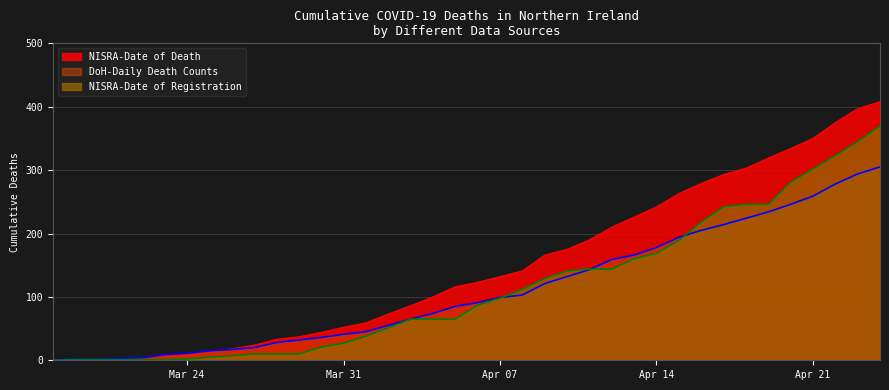

What is the lowest value of the DoH-Daily Death Counts series?

1